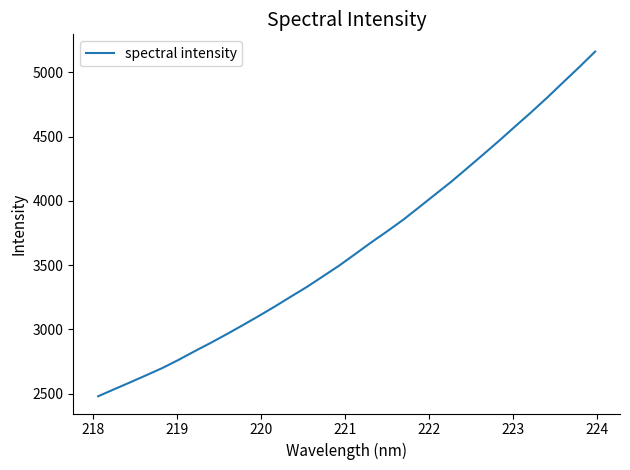

What is the maximum value shown in the chart?

5161.7